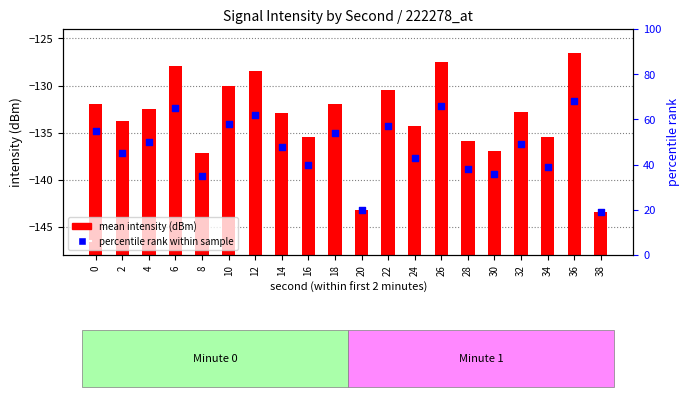

Which series has the largest total across all categories?

percentile rank within sample